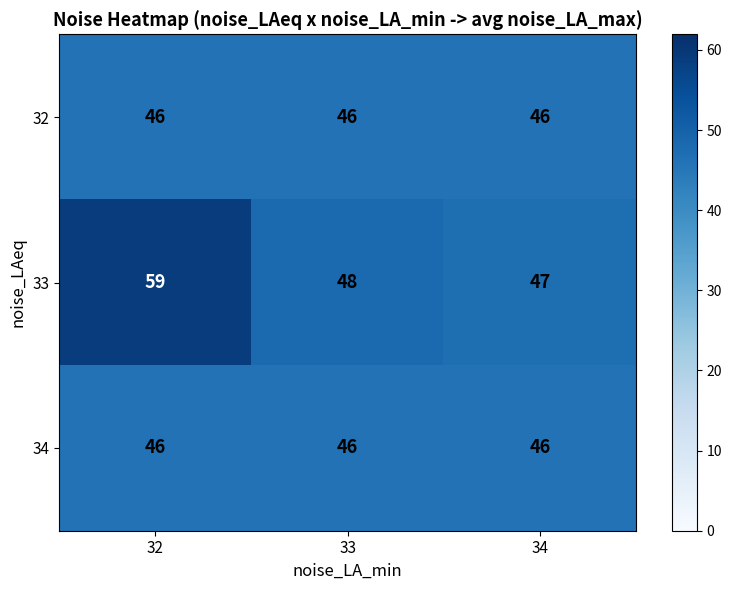

At which category is the sum across all series the highest?

32